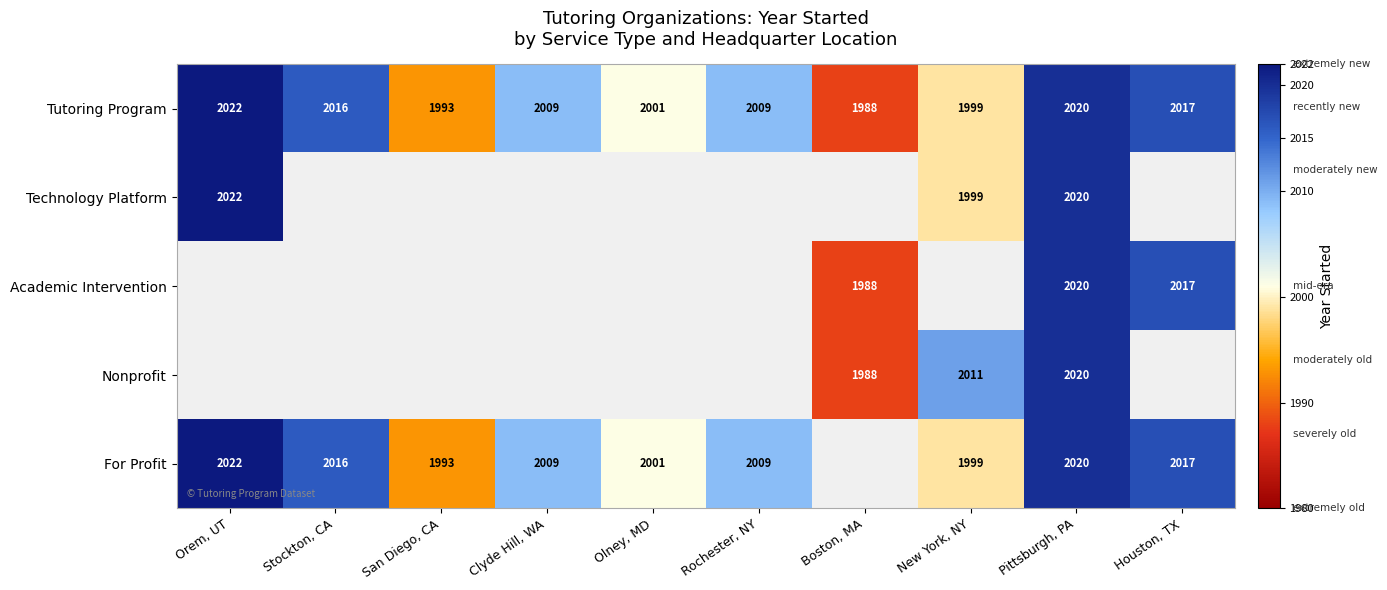

The Technology Platform series shows 1999 at New York, NY. True or false?

True